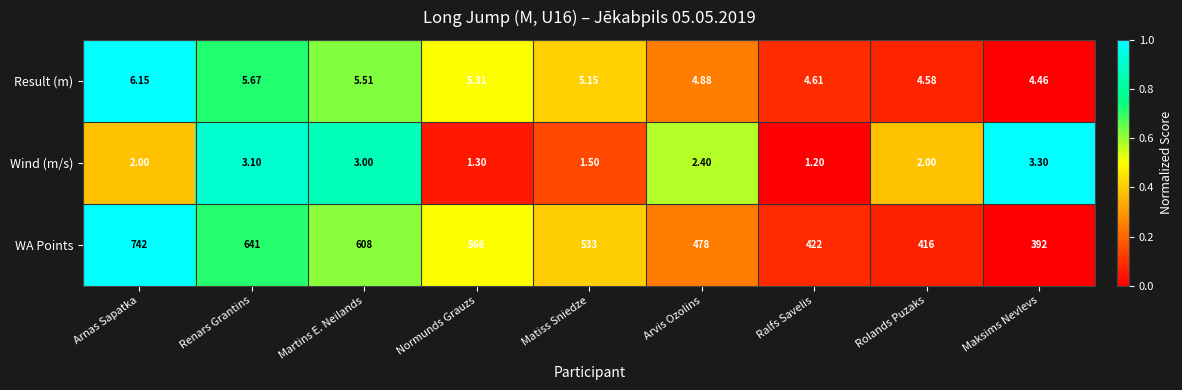

Is the value of Result (m) at Ralfs Savelis greater than the value of WA Points at Martins E. Neilands?

No